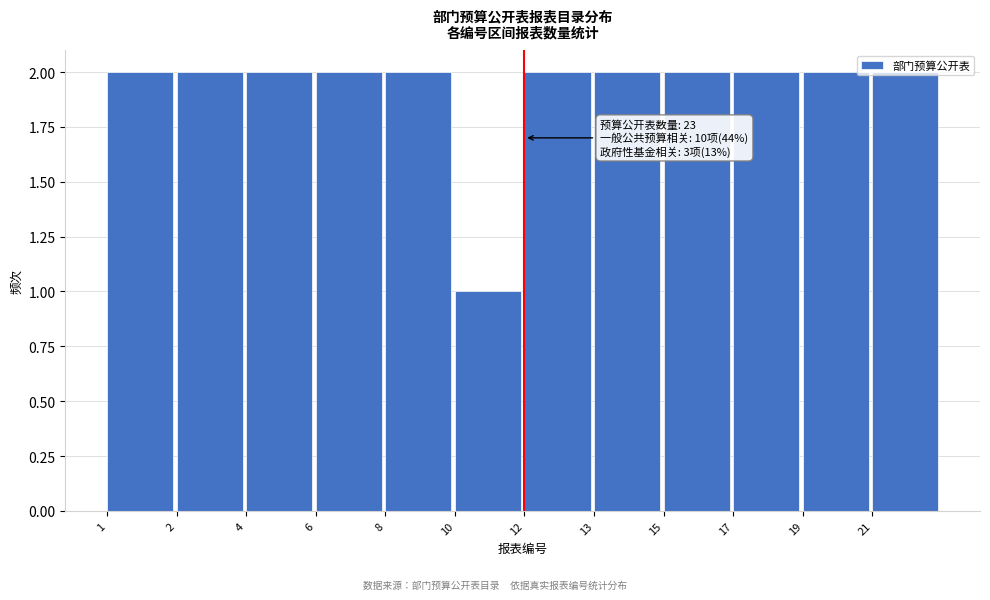

What is the sum of all values?

23